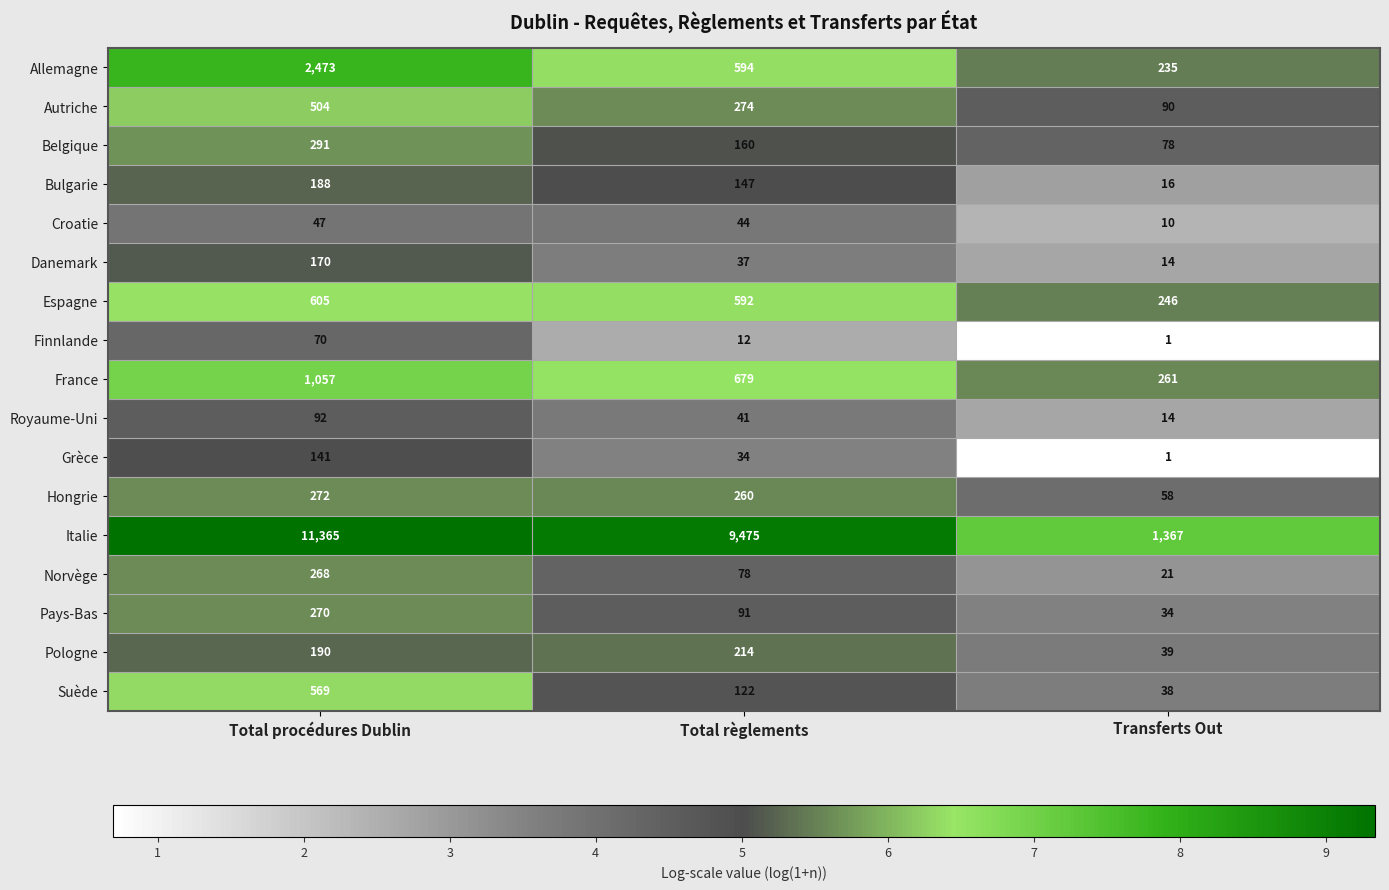

What is the difference between the maximum and minimum values in the Finnlande series?

69